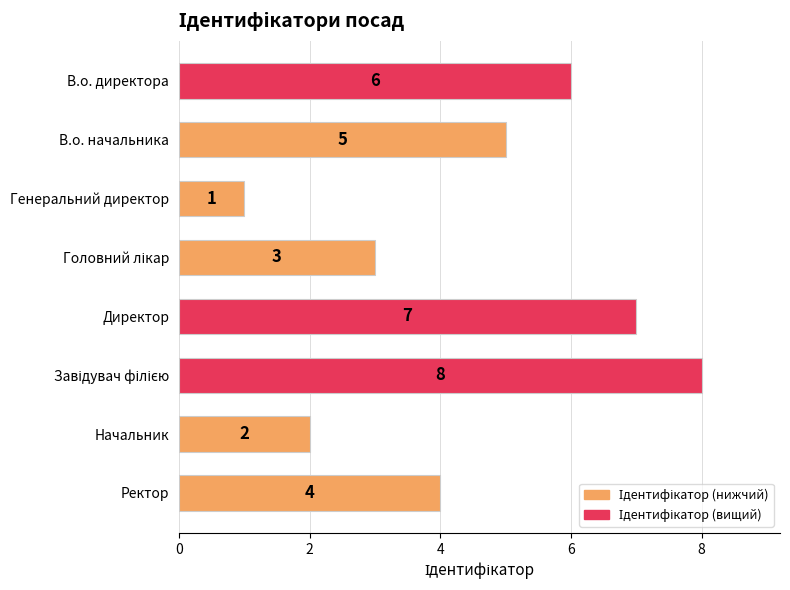

What is the value of the 3rd bar from the top?

1